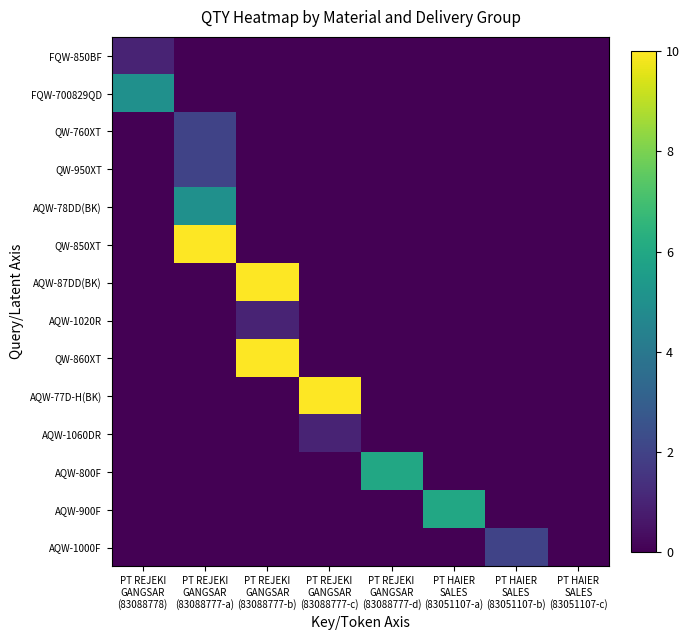

What is the total value across all series at PT REJEKI
GANGSAR
(83088778)?

6